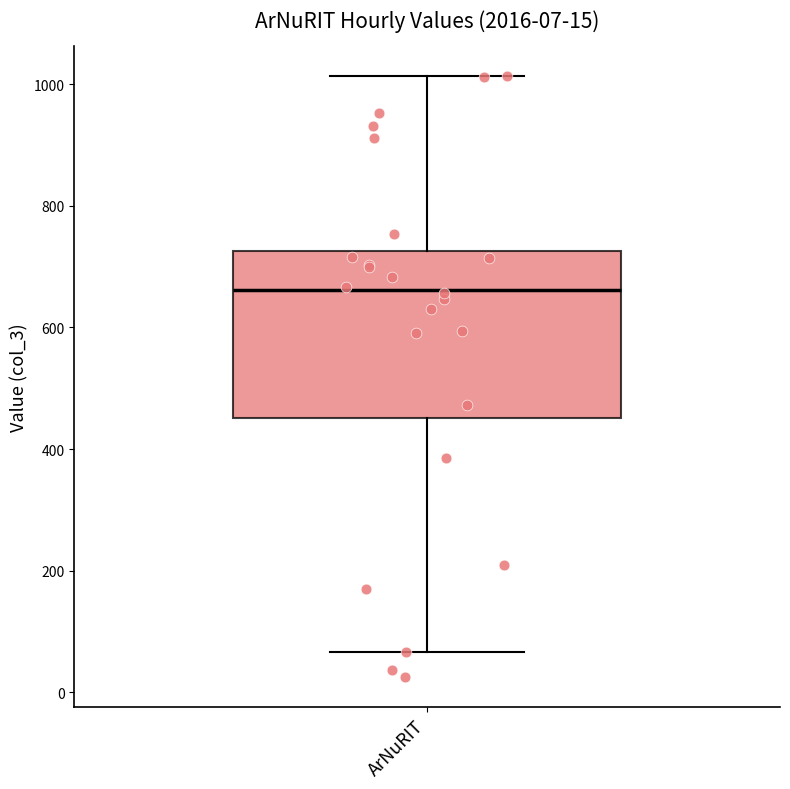

Where does the median line of the box for ArNuRIT sit on the y-axis? The values are not printed on the chart, so give them approximately, as read against the axis.

660